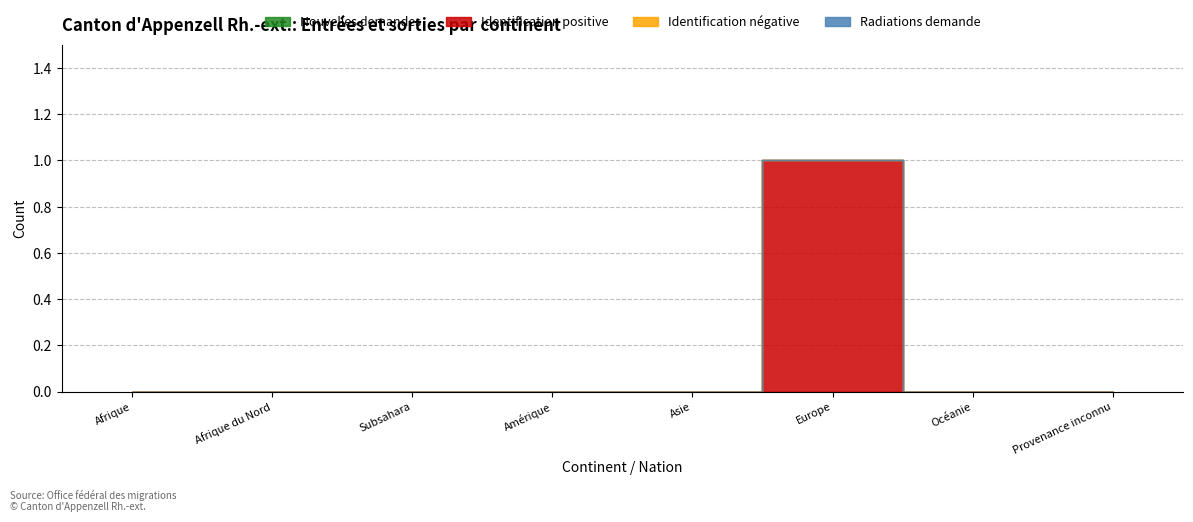

Does the chart have visible grid lines?

Yes